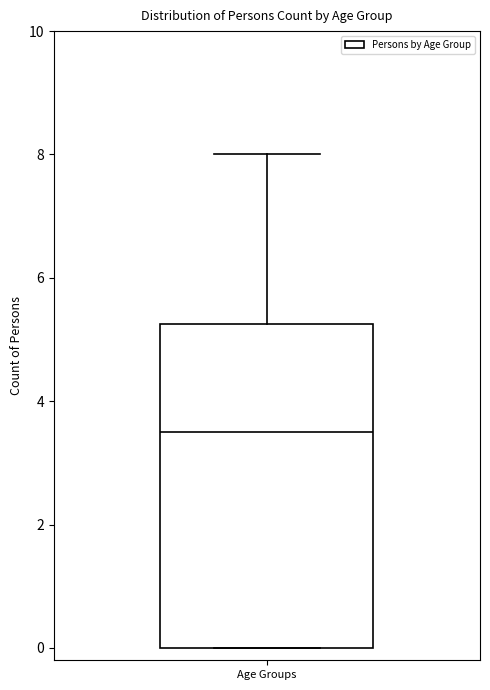

Read this box plot against the y-axis: the position of the median line, the range covered by the box, and the ends of both whiskers. The values are not printed on the chart, so give them approximately, as read against the axis.

median 3.6, box 0.0 to 5.2, whiskers 0.0 to 8.0